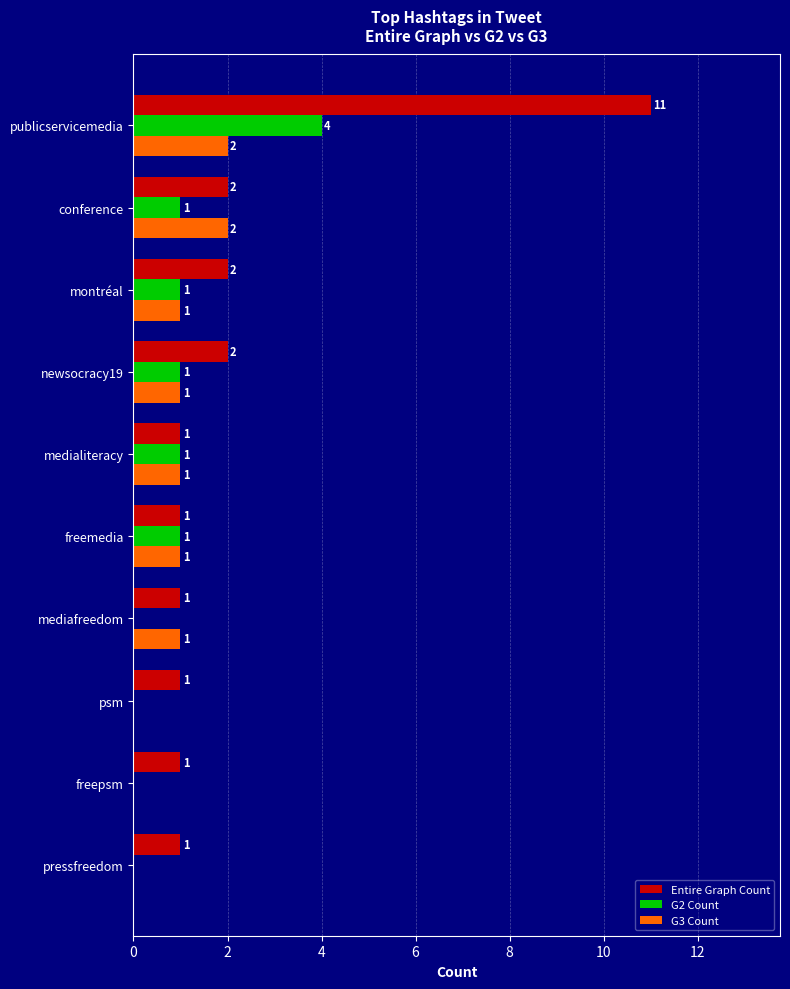

What is the sum of all Entire Graph Count values?

23